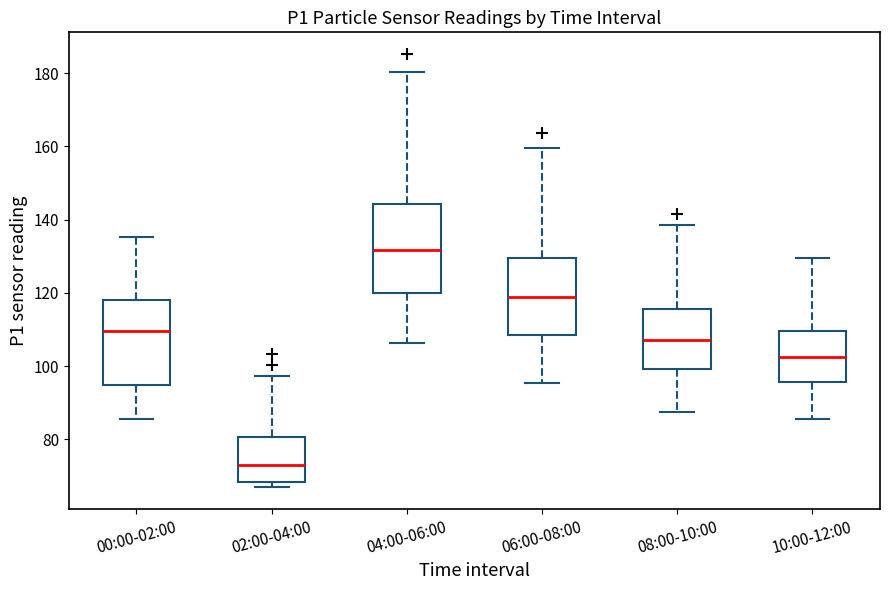

Reading left to right, transcribe this box plot: for each box, give where its median line is, the range the box spans, and where its two whiskers end, as read against the y-axis. The values are not printed on the chart, so give them approximately, as read against the axis.

00:00-02:00: median 110, box 94 to 118, whiskers 86 to 136
02:00-04:00: median 72, box 68 to 80, whiskers 66 to 98
04:00-06:00: median 132, box 120 to 144, whiskers 106 to 180
06:00-08:00: median 118, box 108 to 130, whiskers 96 to 160
08:00-10:00: median 108, box 100 to 116, whiskers 88 to 138
10:00-12:00: median 102, box 96 to 110, whiskers 86 to 130